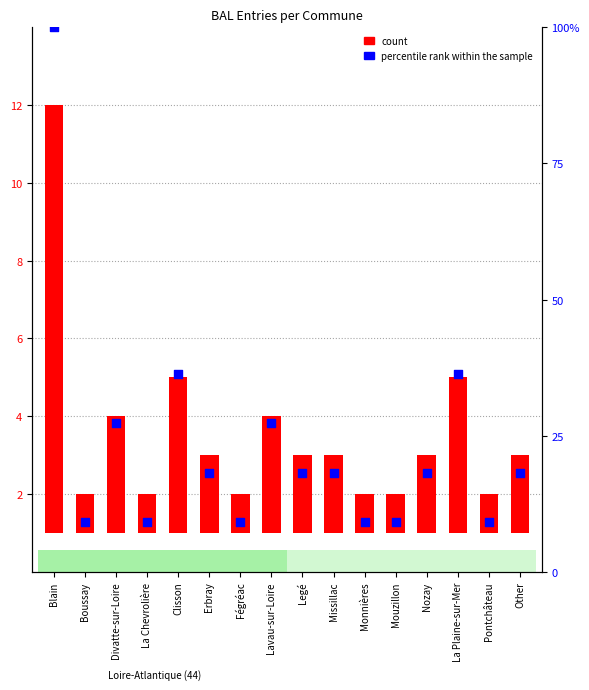

What is the total value across all series at Pontchâteau?

10.1